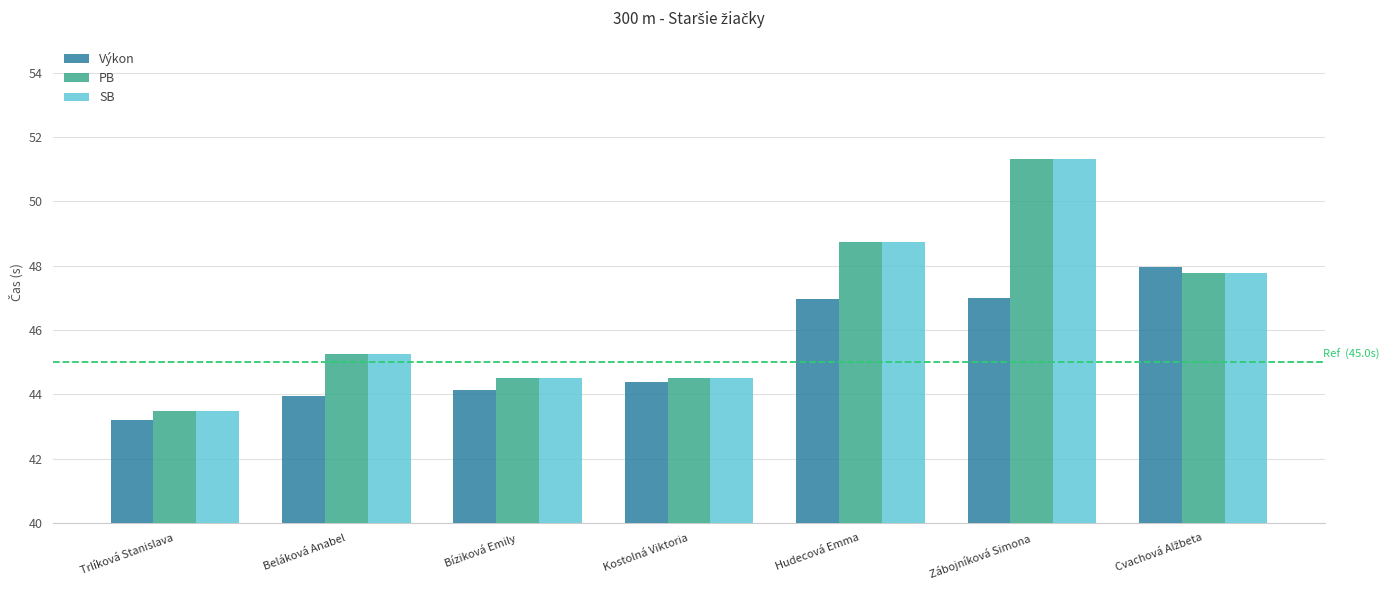

Are the bars horizontal?

No